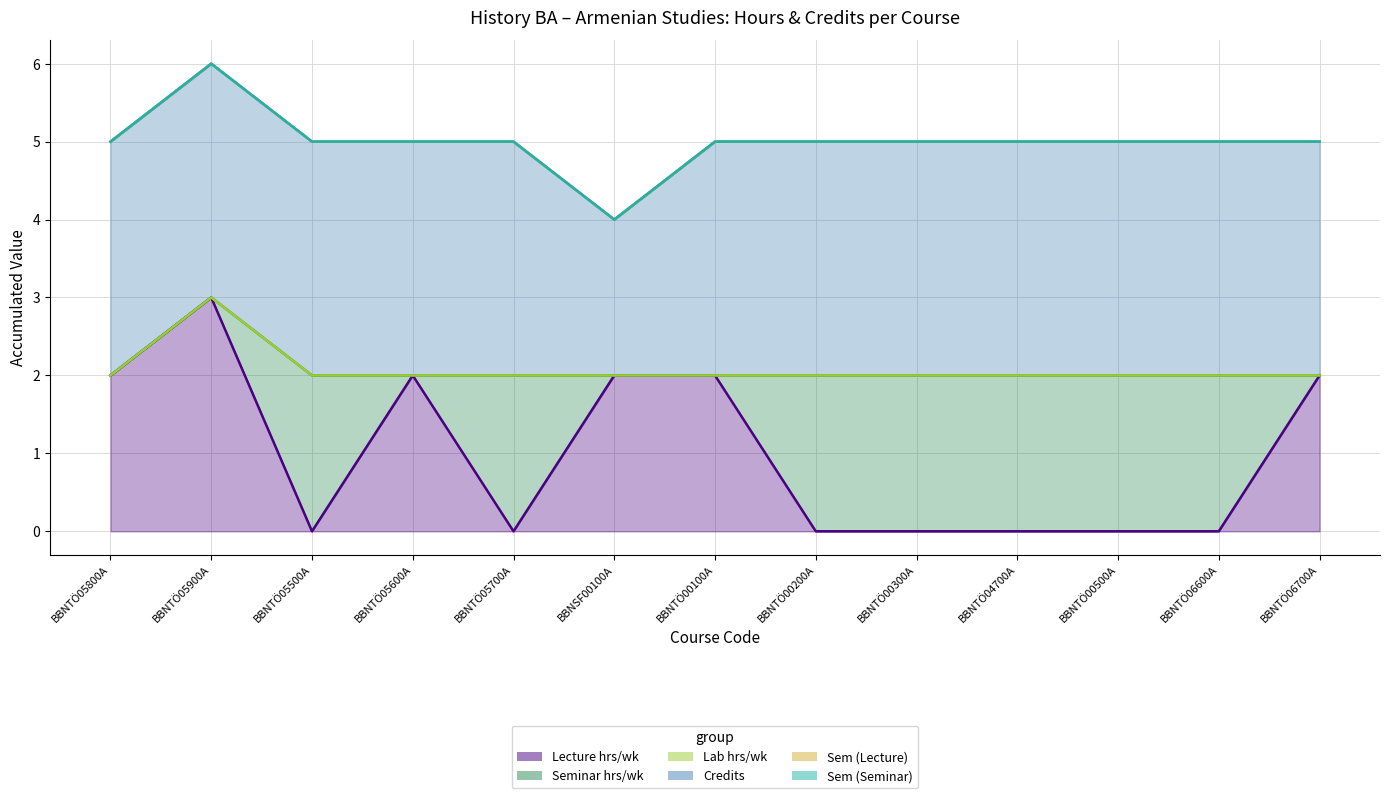

At BBNTÖ06700A, list the series in order from largest to smallest.

Credits, Lecture hrs/wk, Seminar hrs/wk, Lab hrs/wk, Sem (Lecture), Sem (Seminar)